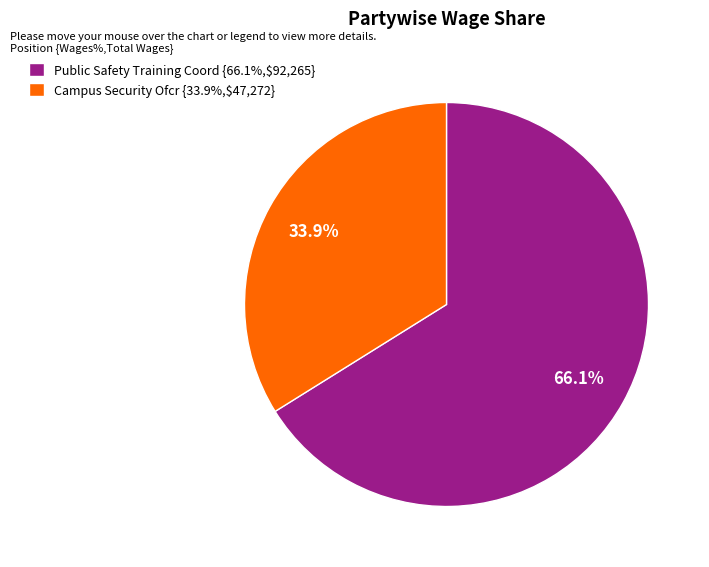

Count the number of slices in the pie.

2